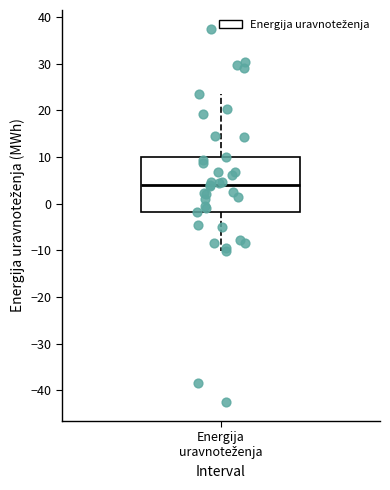

Read this box plot against the y-axis: the position of the median line, the range covered by the box, and the ends of both whiskers. The values are not printed on the chart, so give them approximately, as read against the axis.

median 4, box -2 to 10, whiskers -10 to 24